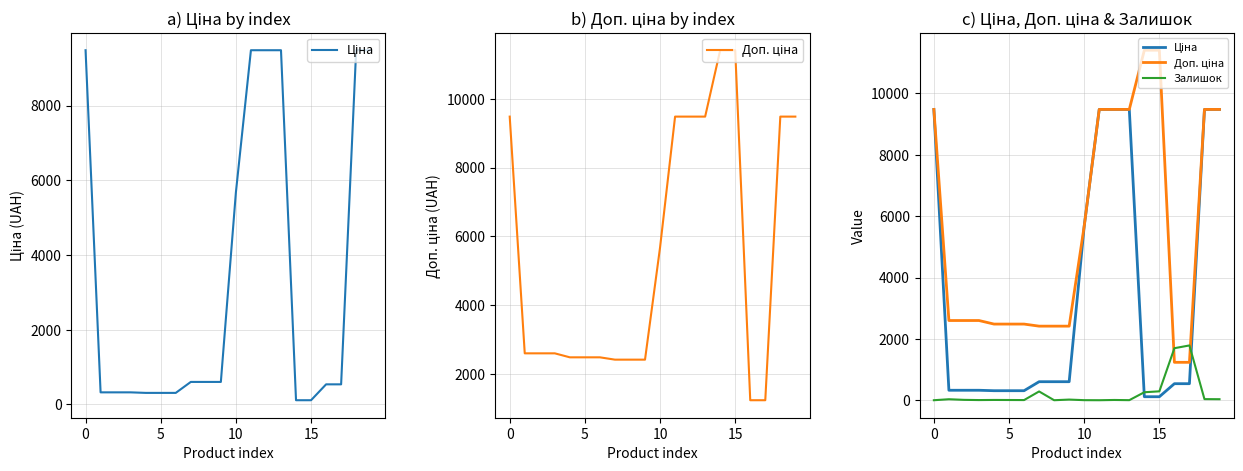

What is the sum of all Залишок values?

4490.0